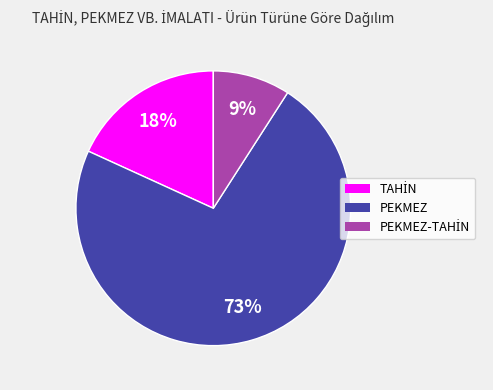

To the nearest percent, what is the difference between the largest and smallest slice percentages?

64%